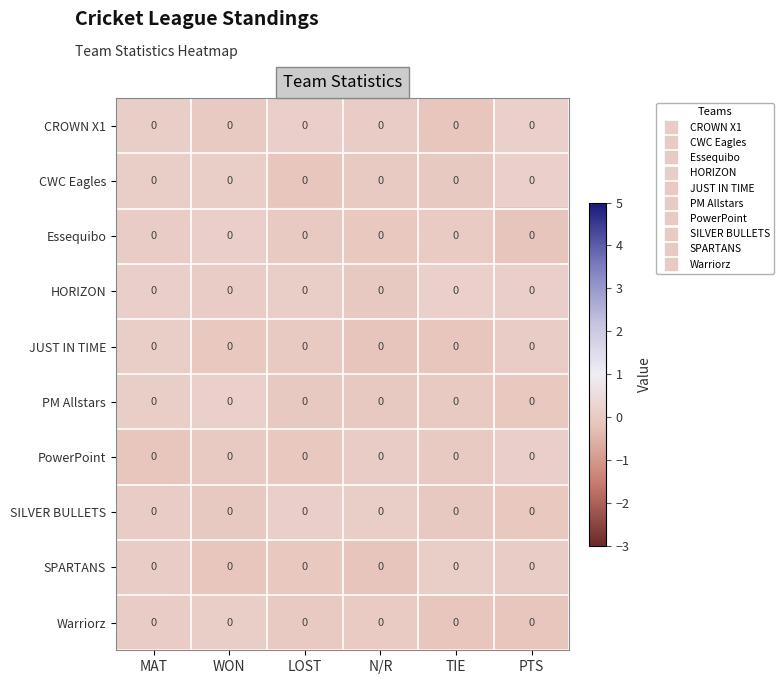

What is the total value across all series at LOST?

-0.1